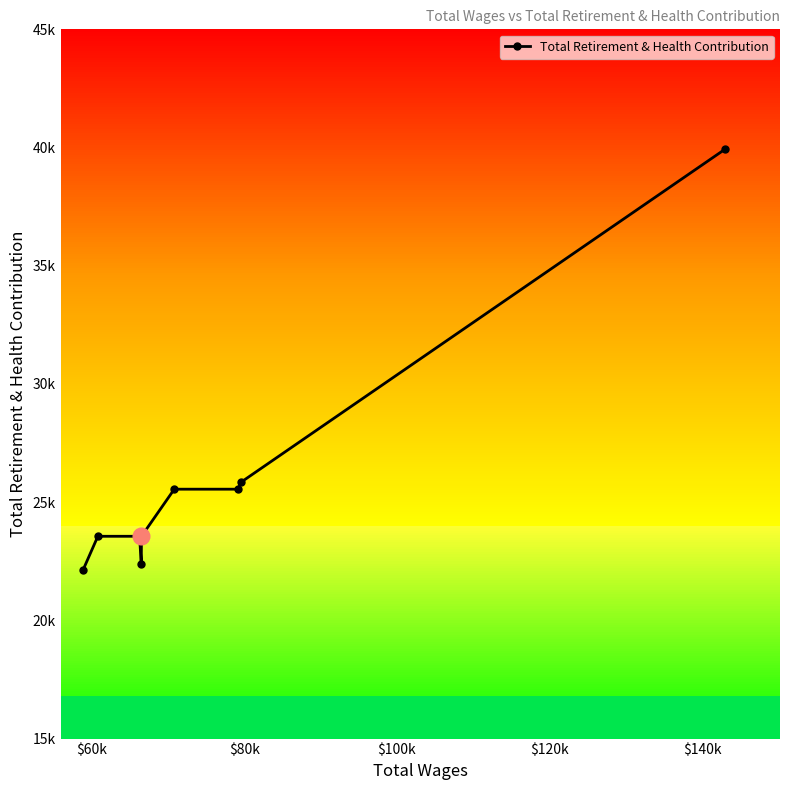

Approximately how many times larger is the value at $140k compared to $100k?

1.1